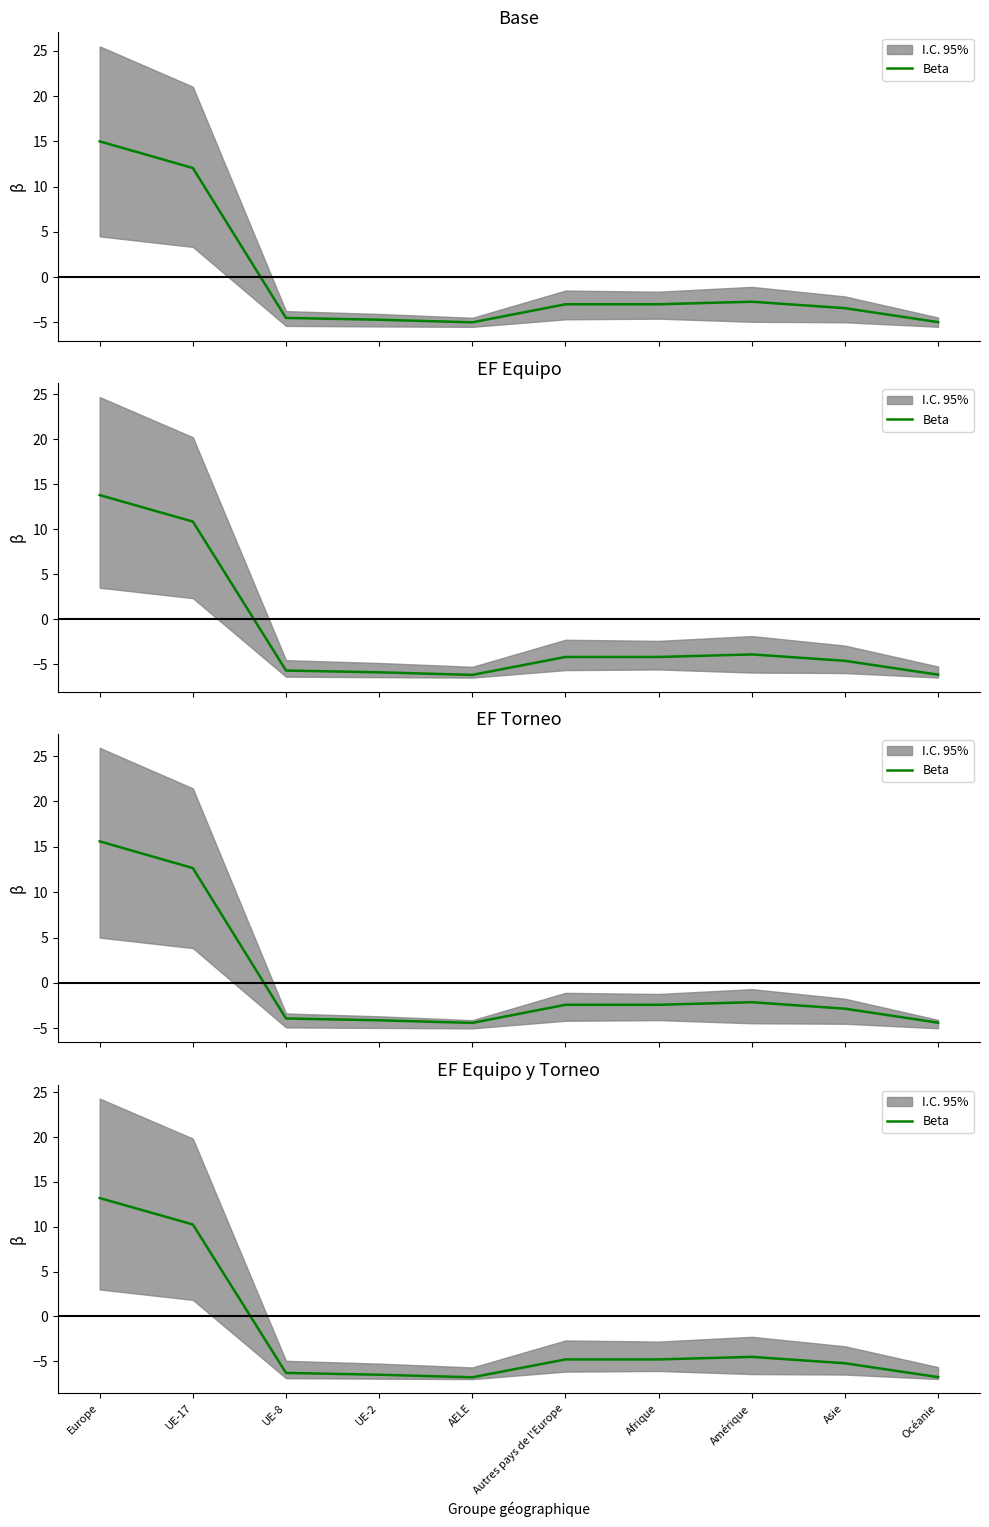

What is the change in value from Amérique to Océanie?

-2.3